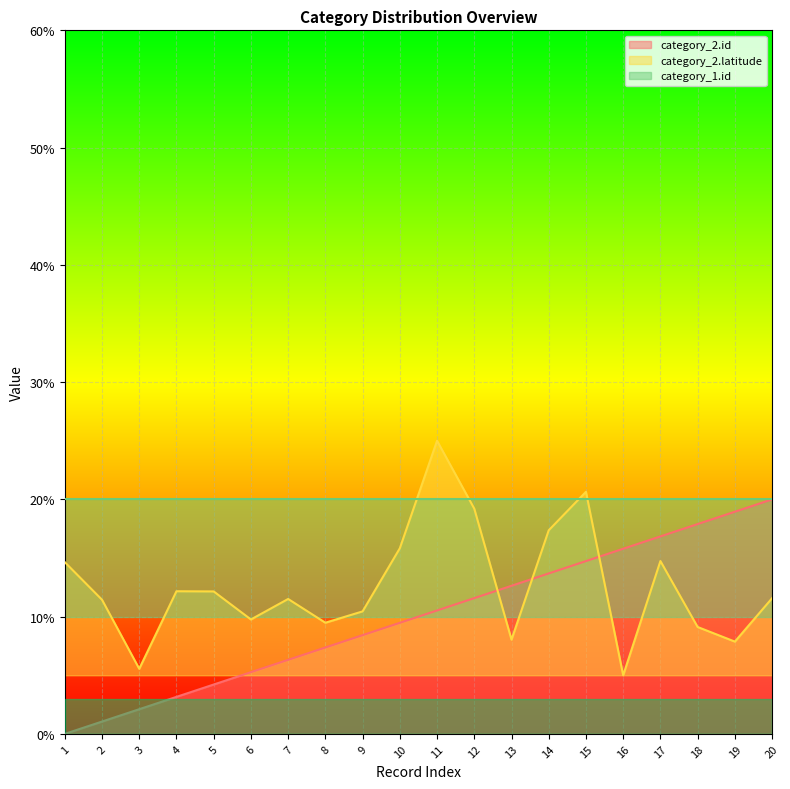

How many data points does each series have?

20